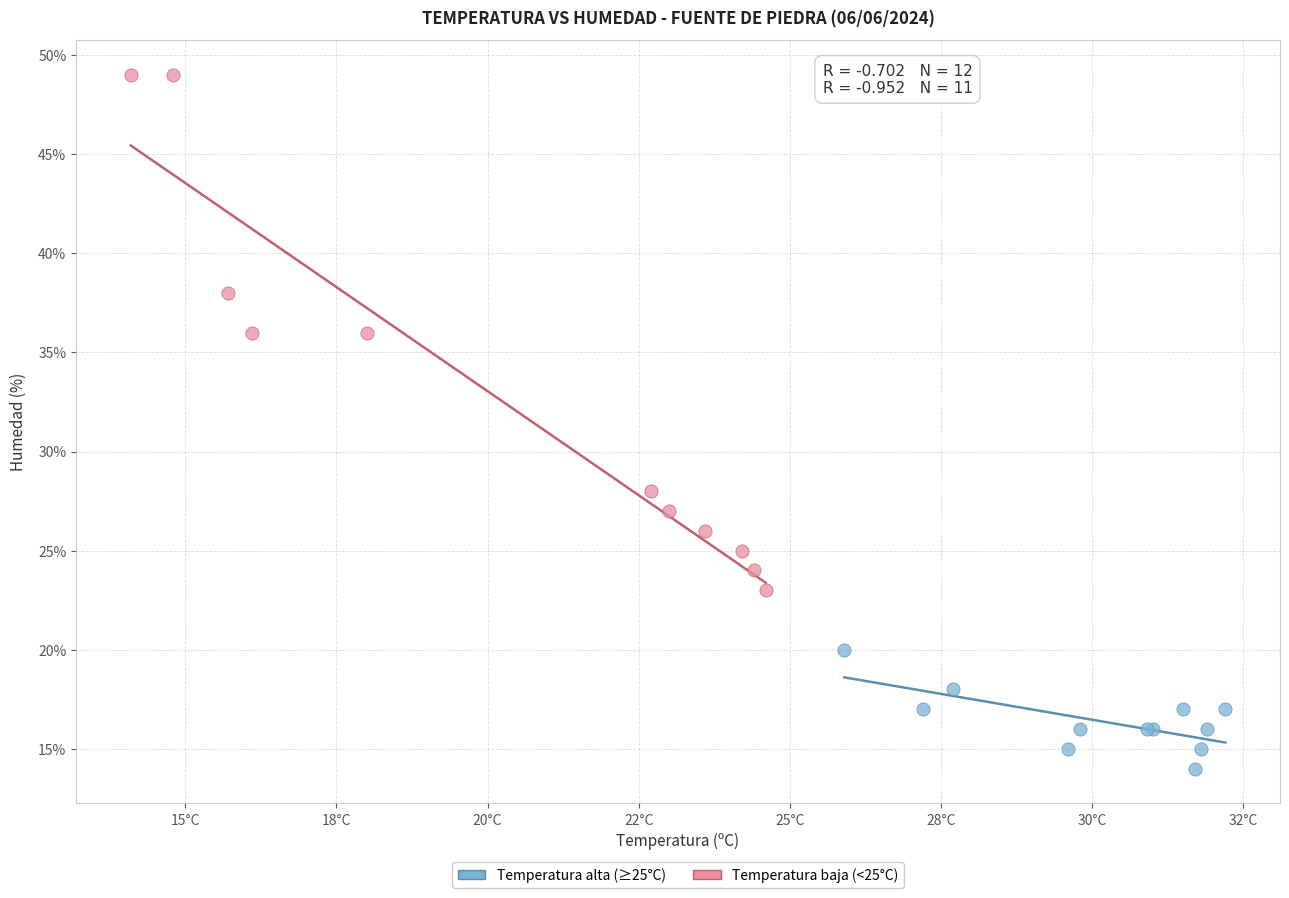

Which series contains the lowest Y value?

Temperatura alta (≥25°C)